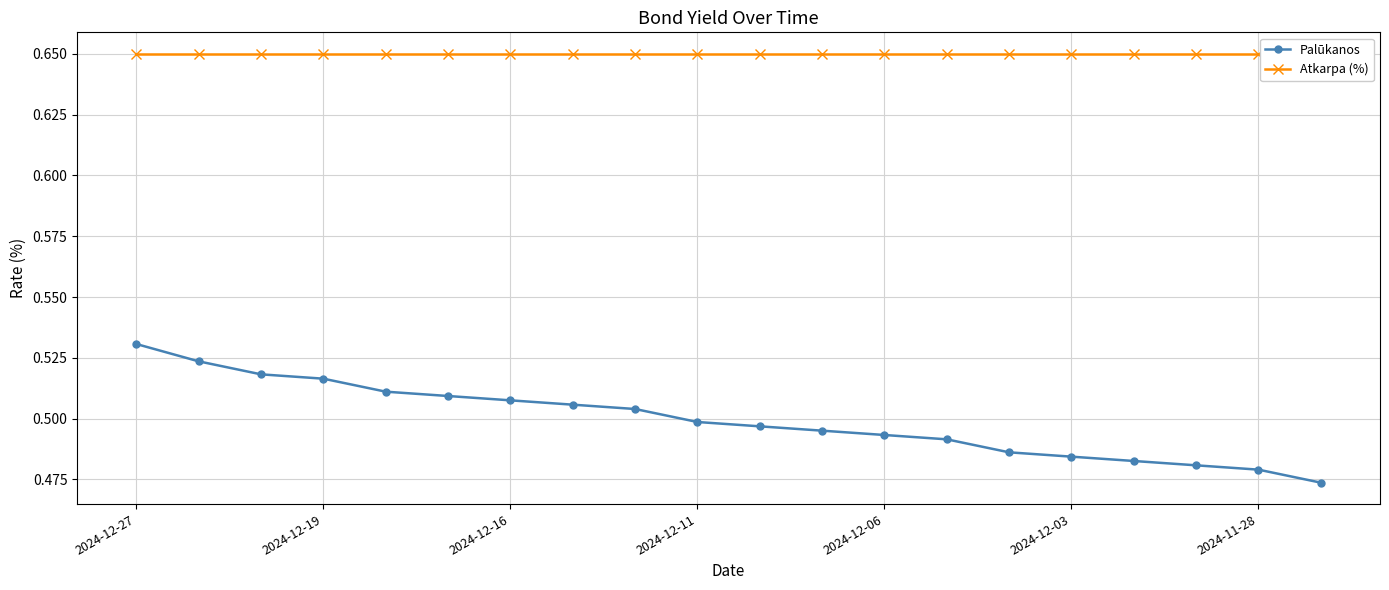

True or false: Palūkanos has a value of 0.2 at 2024-12-16.

False